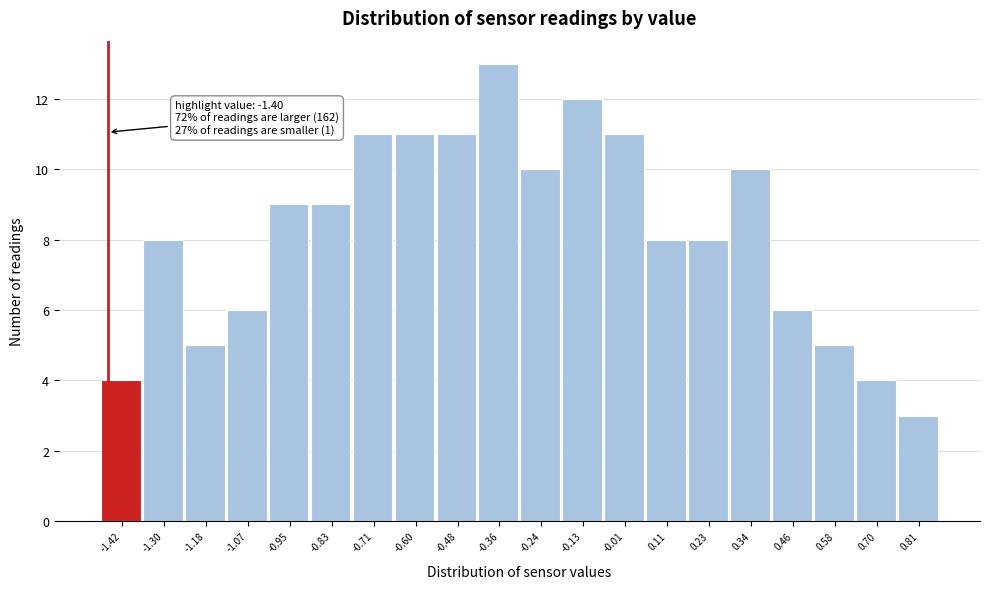

Reading right to left, transcribe all the data shown in this chart.

0.81=3	0.70=4	0.58=5	0.46=6	0.34=10	0.23=8	0.11=8	-0.01=11	-0.13=12	-0.24=10	-0.36=13	-0.48=11	-0.60=11	-0.71=11	-0.83=9	-0.95=9	-1.07=6	-1.18=5	-1.30=8	-1.42=4